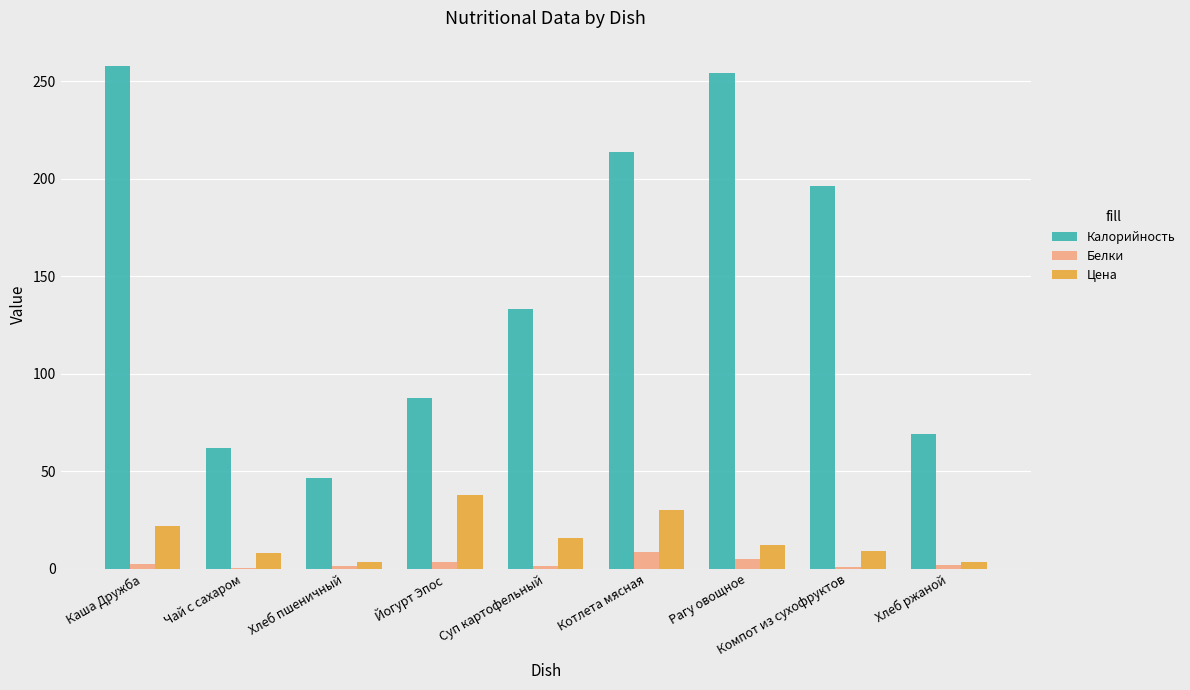

Are the bars horizontal?

No